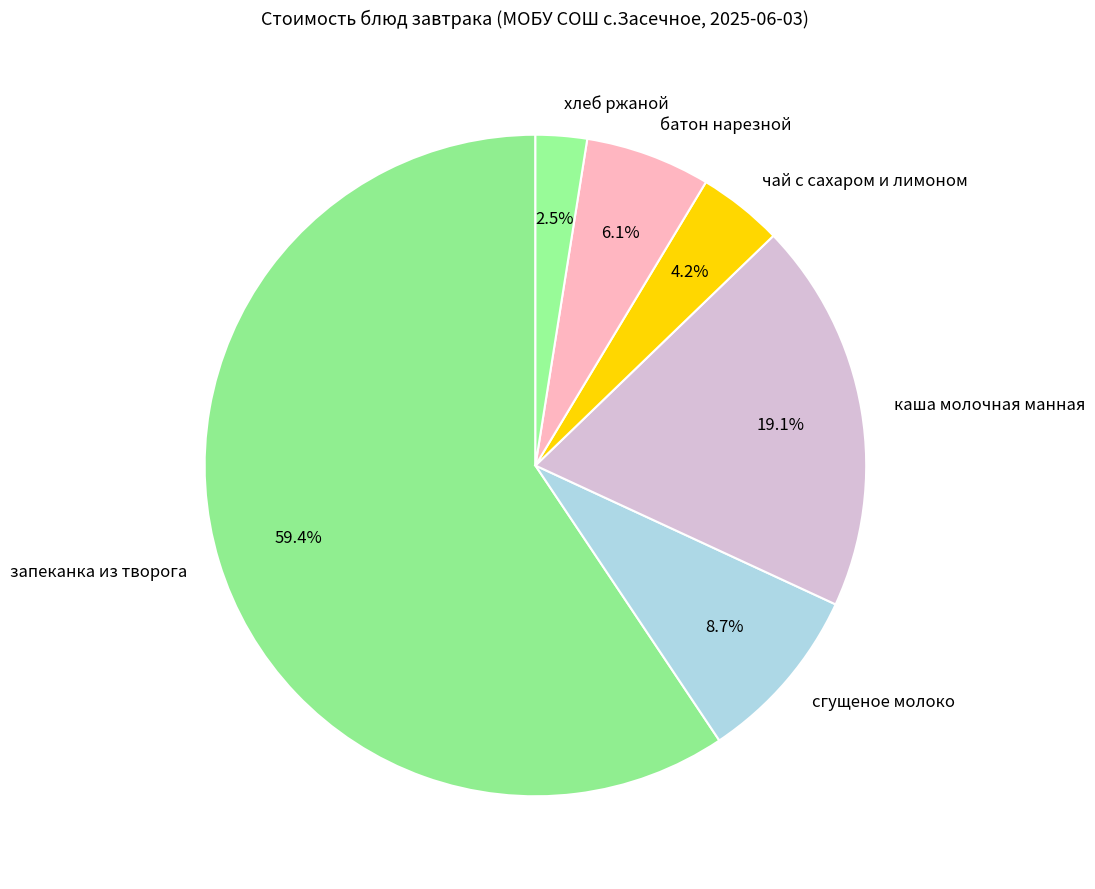

Is there a majority slice in this chart?

Yes